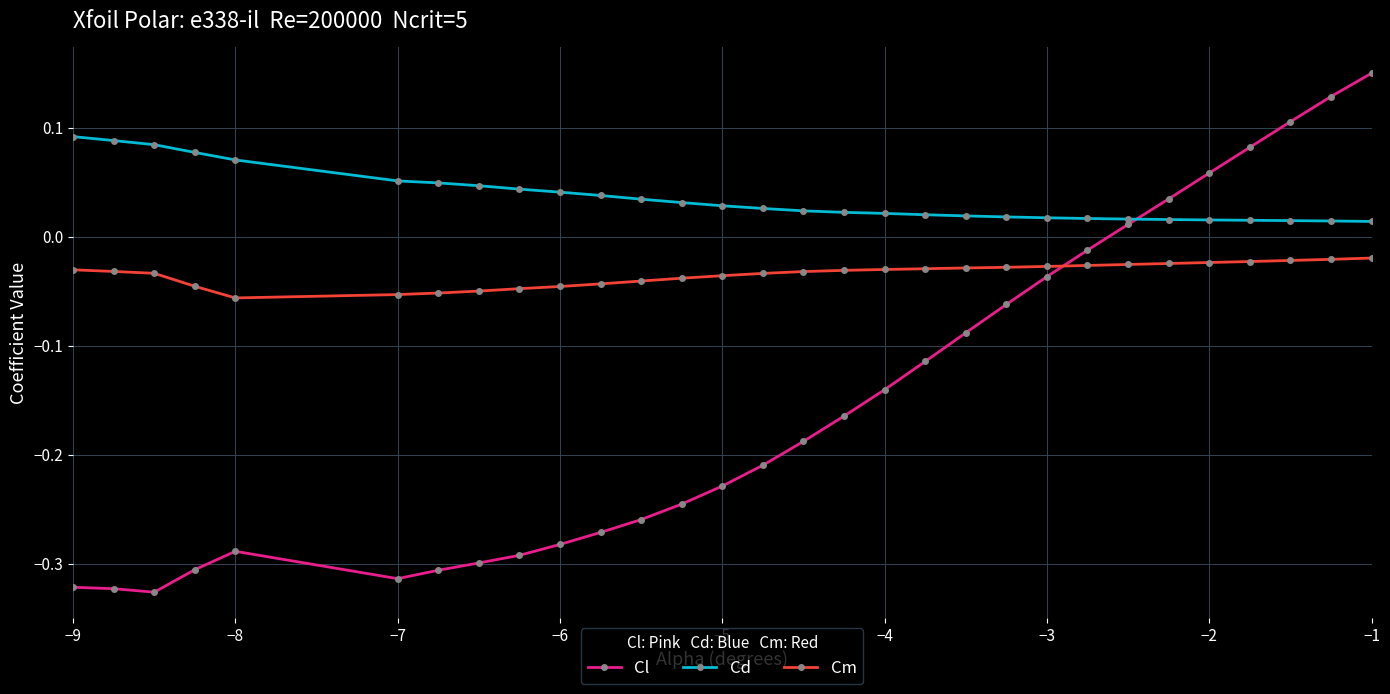

Which series has the largest total across all categories?

Cd